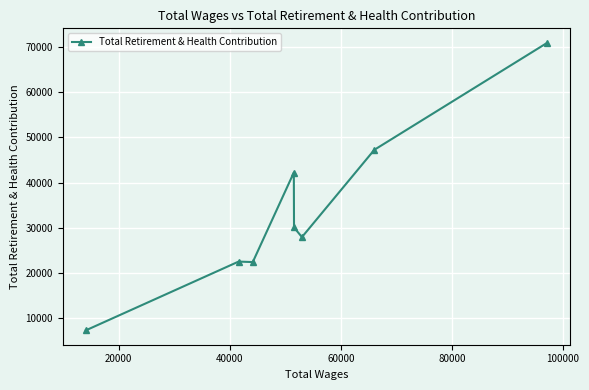

What is the difference between the second highest and second lowest values?

24837